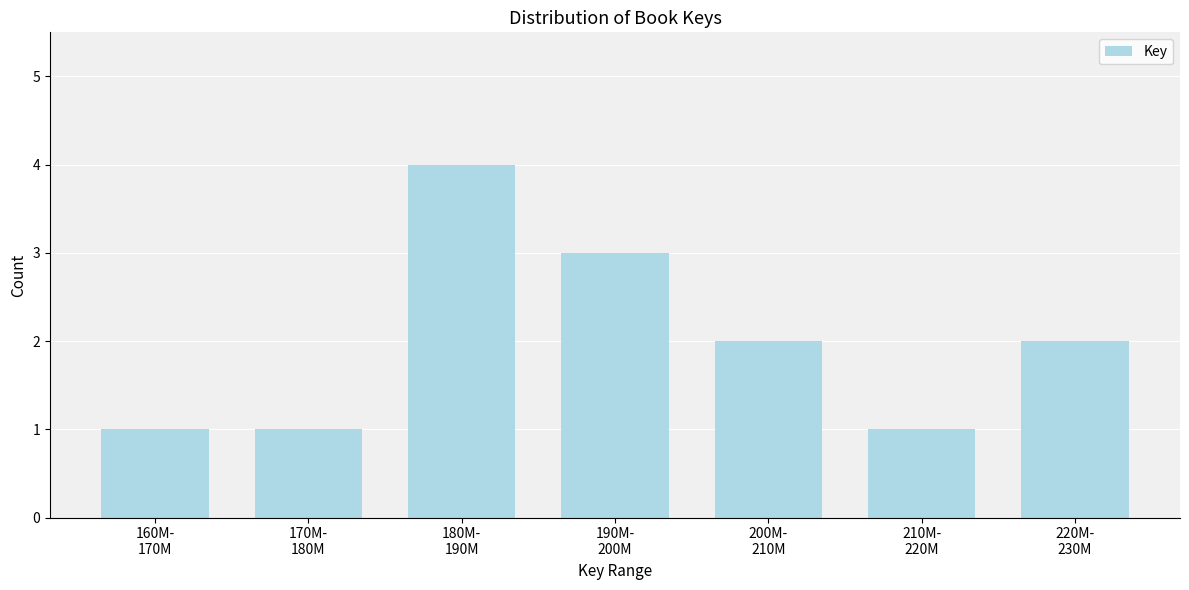

Reading left to right, extract all data points from this chart.

1	1	4	3	2	1	2